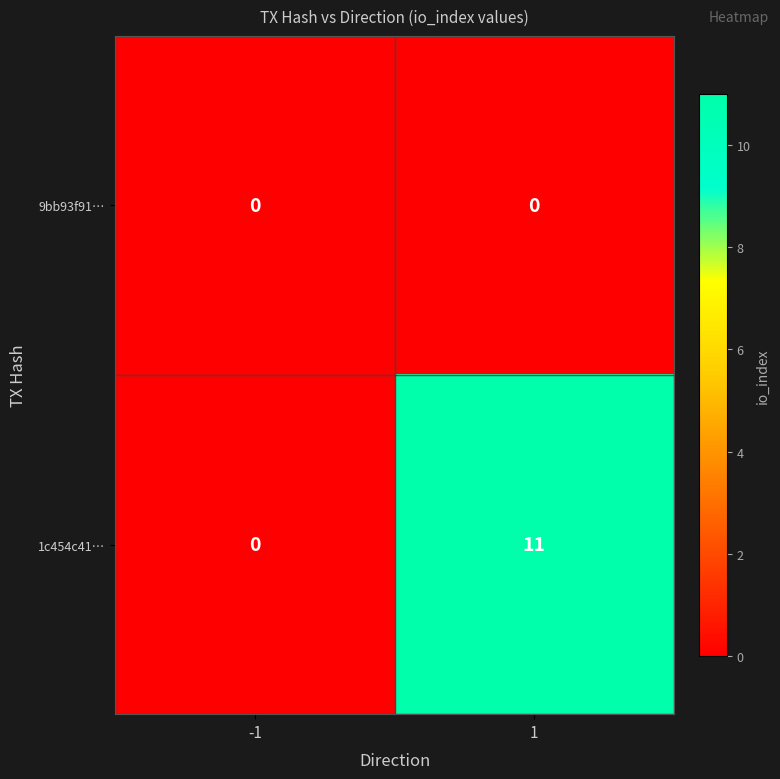

Reading right to left, transcribe all the data shown in this chart.

9bb93f91…: 0	0
1c454c41…: 11	0